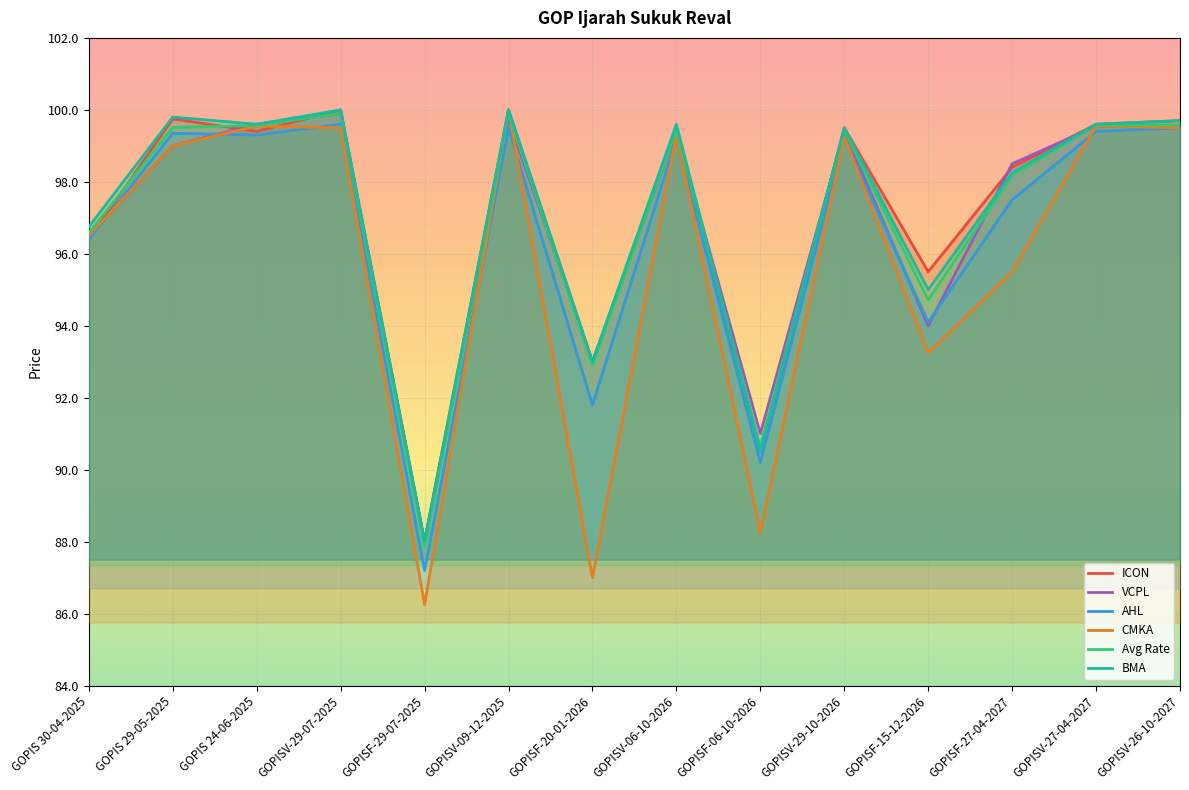

At which label does AHL first exceed 99?

GOPIS 29-05-2025